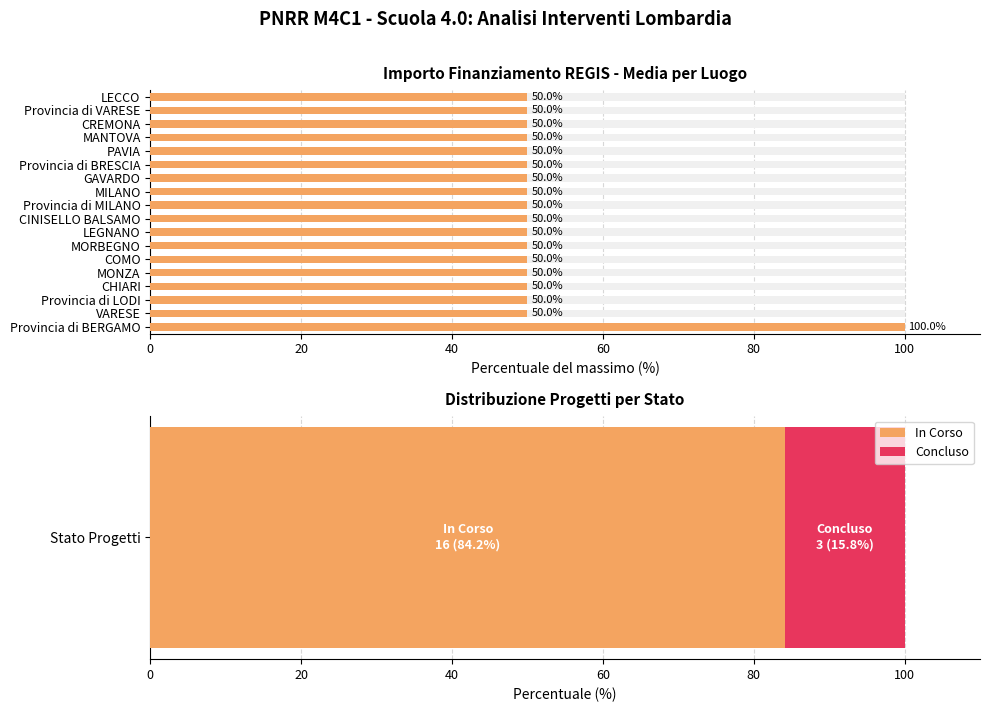

What is the average value?

53